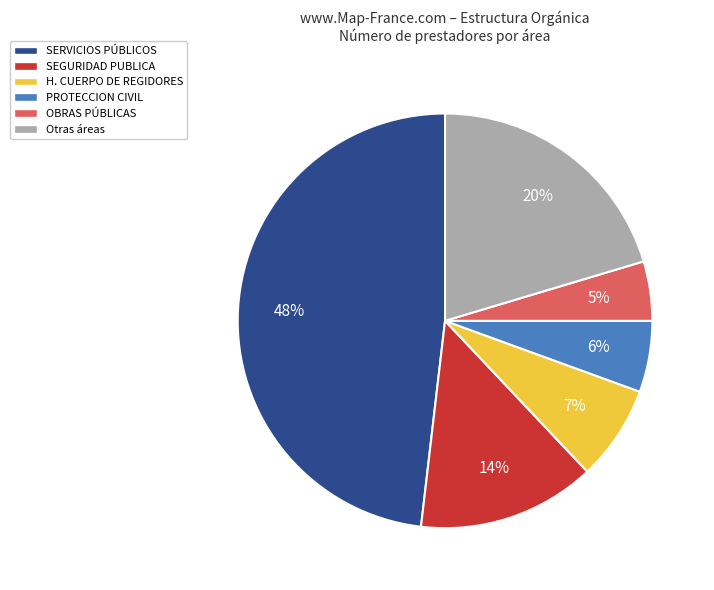

Rank the categories by value from lowest to highest.

OBRAS PÚBLICAS, PROTECCION CIVIL, H. CUERPO DE REGIDORES, SEGURIDAD PUBLICA, Otras áreas, SERVICIOS PÚBLICOS